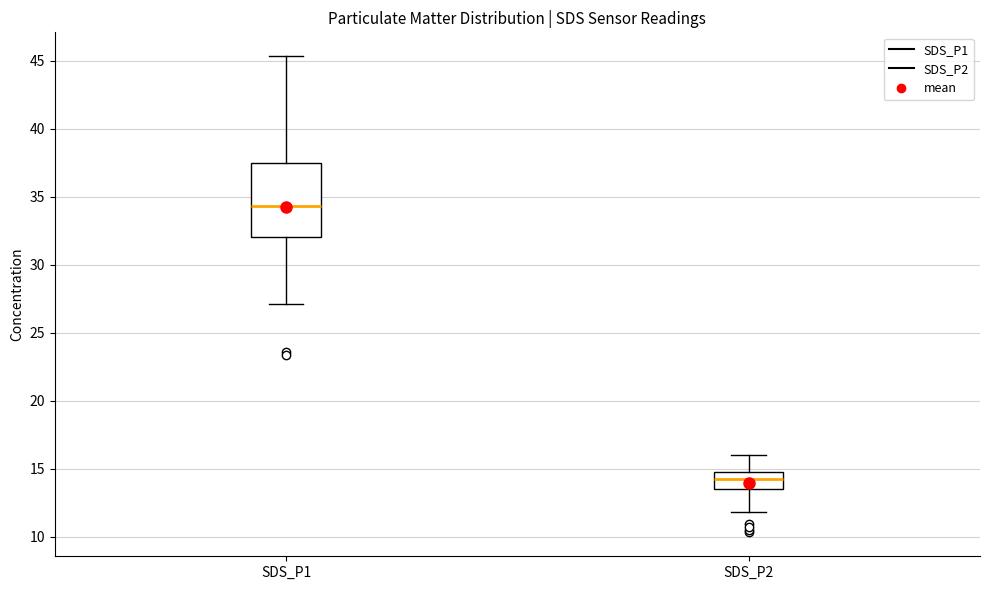

Which box has the highest median line?

SDS_P1